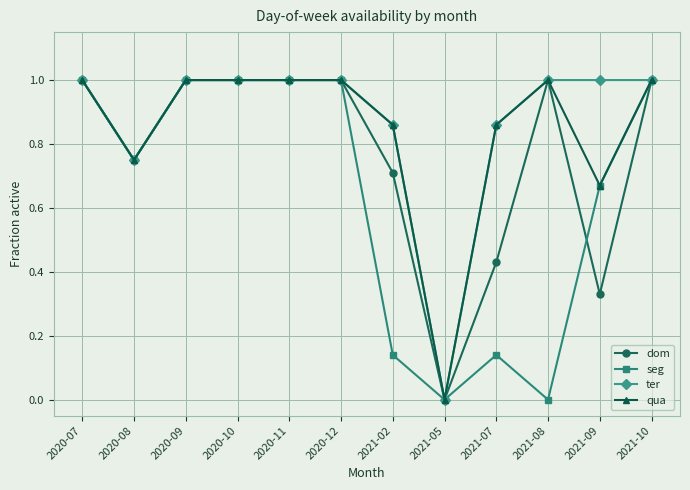

The value of seg at 2020-11 is 1.0. True or false?

True